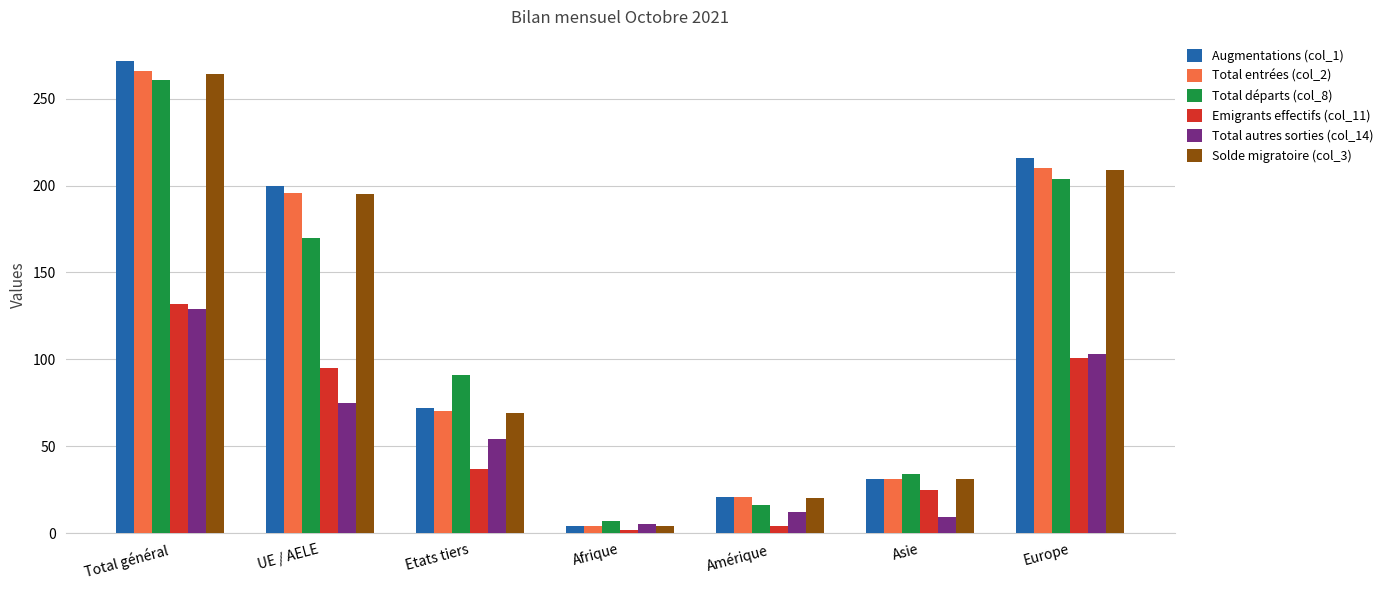

The value of Emigrants effectifs (col_11) at Asie is 25. True or false?

True